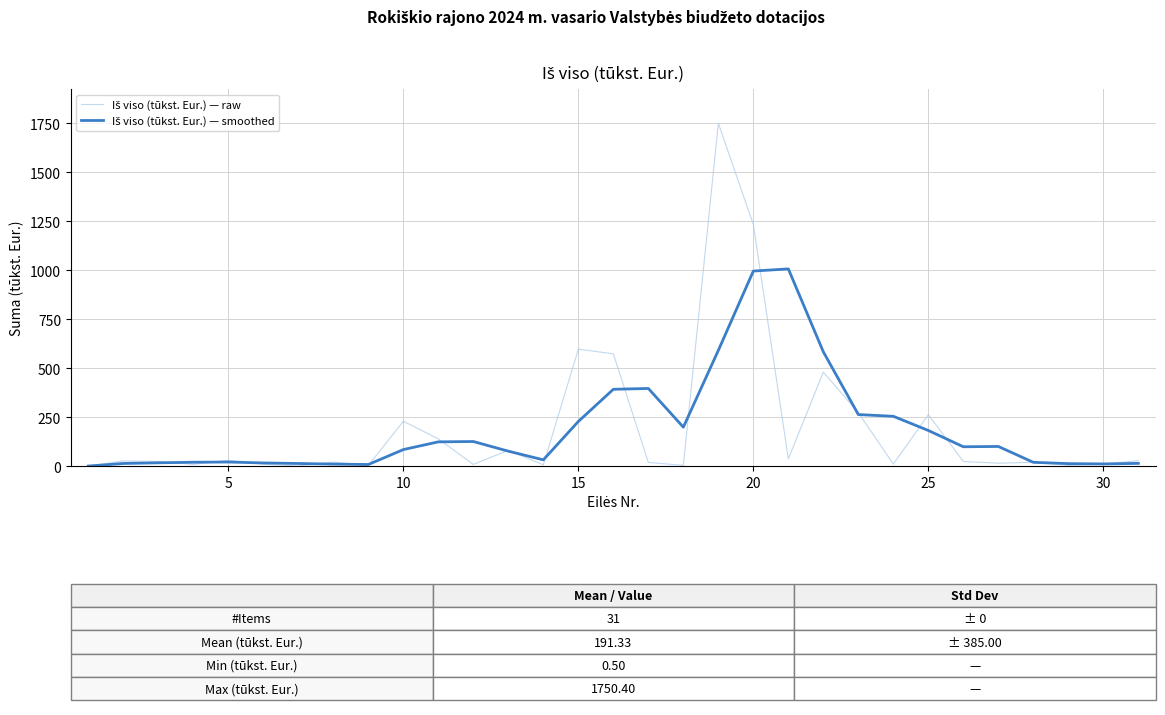

What is the greatest value displayed?

1750.4